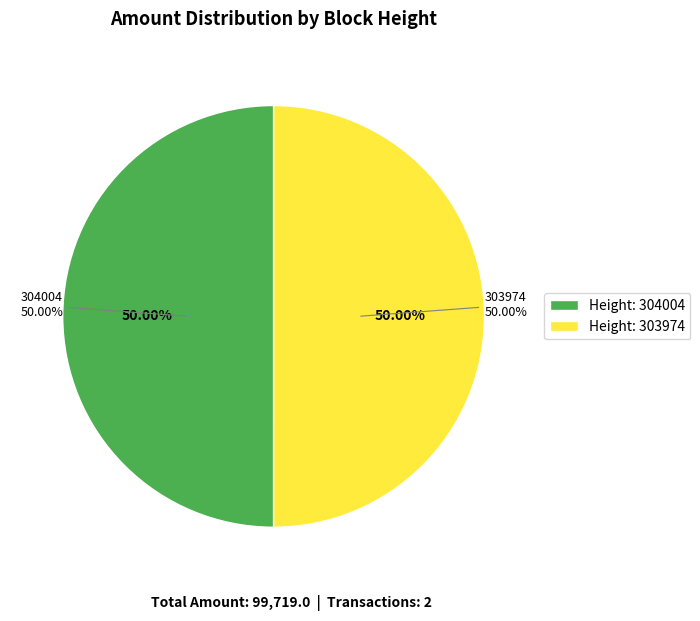

Which slice is the smallest?

304004